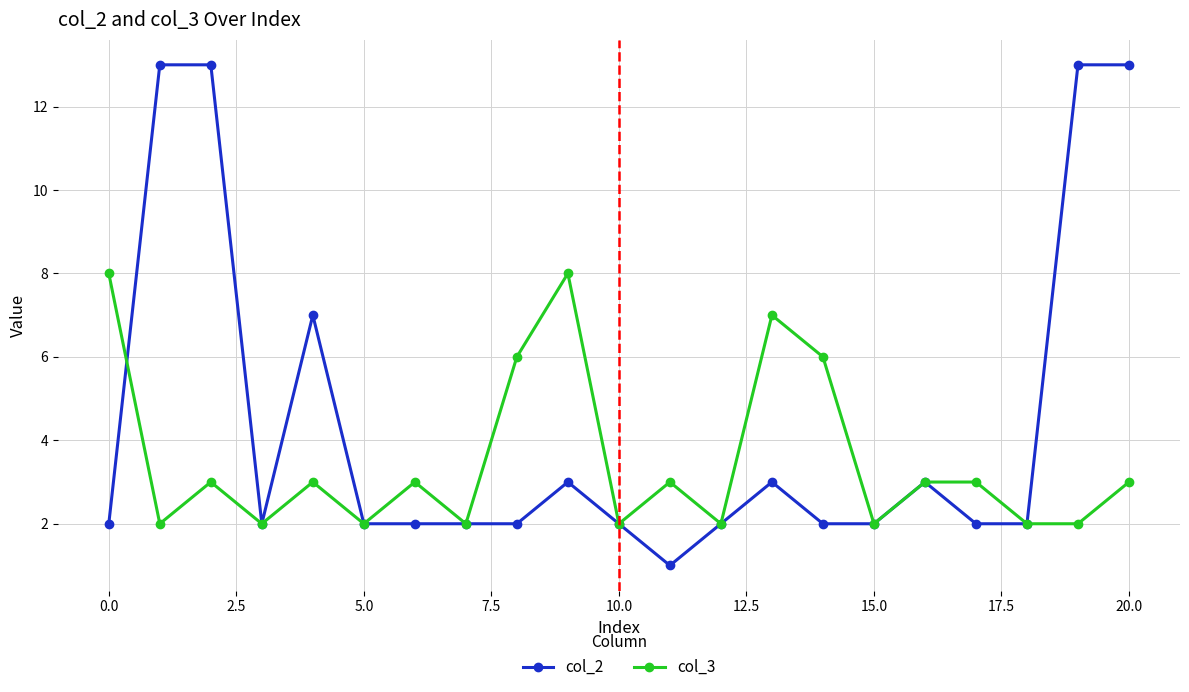

What is the difference between the maximum and minimum values in the col_2 series?

12